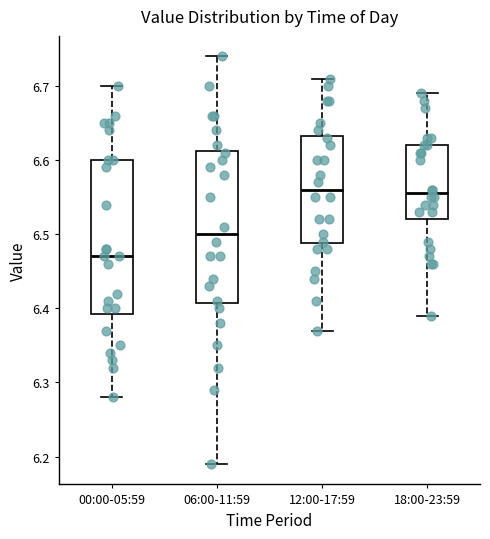

Reading left to right, transcribe this box plot: for each box, give where its median line is, the range the box spans, and where its two whiskers end, as read against the y-axis. The values are not printed on the chart, so give them approximately, as read against the axis.

00:00-05:59: median 6.47, box 6.39 to 6.60, whiskers 6.28 to 6.70
06:00-11:59: median 6.50, box 6.41 to 6.61, whiskers 6.19 to 6.74
12:00-17:59: median 6.56, box 6.49 to 6.63, whiskers 6.37 to 6.71
18:00-23:59: median 6.56, box 6.52 to 6.62, whiskers 6.39 to 6.69